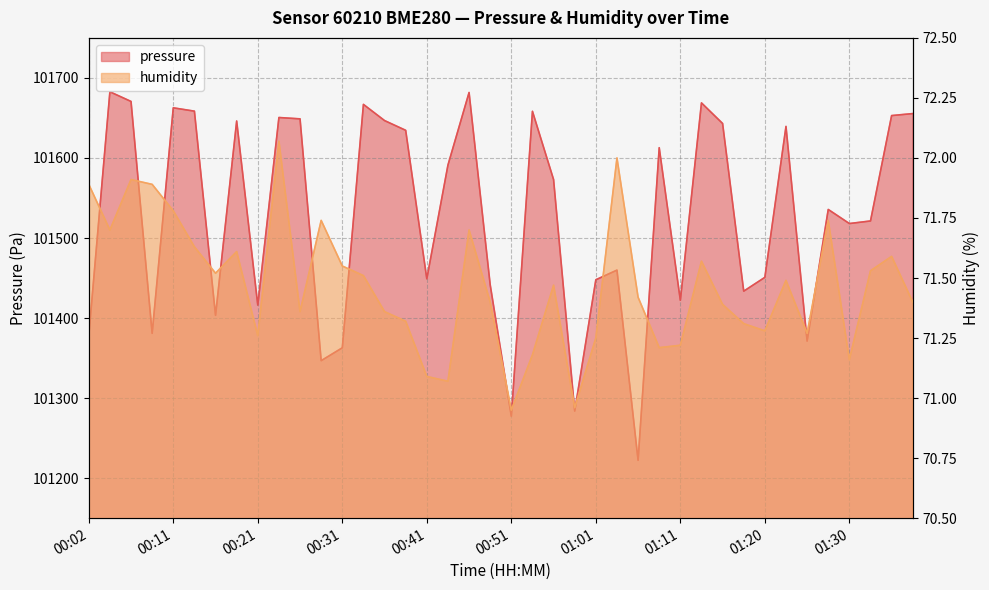

Where is the first local maximum for pressure?

00:04